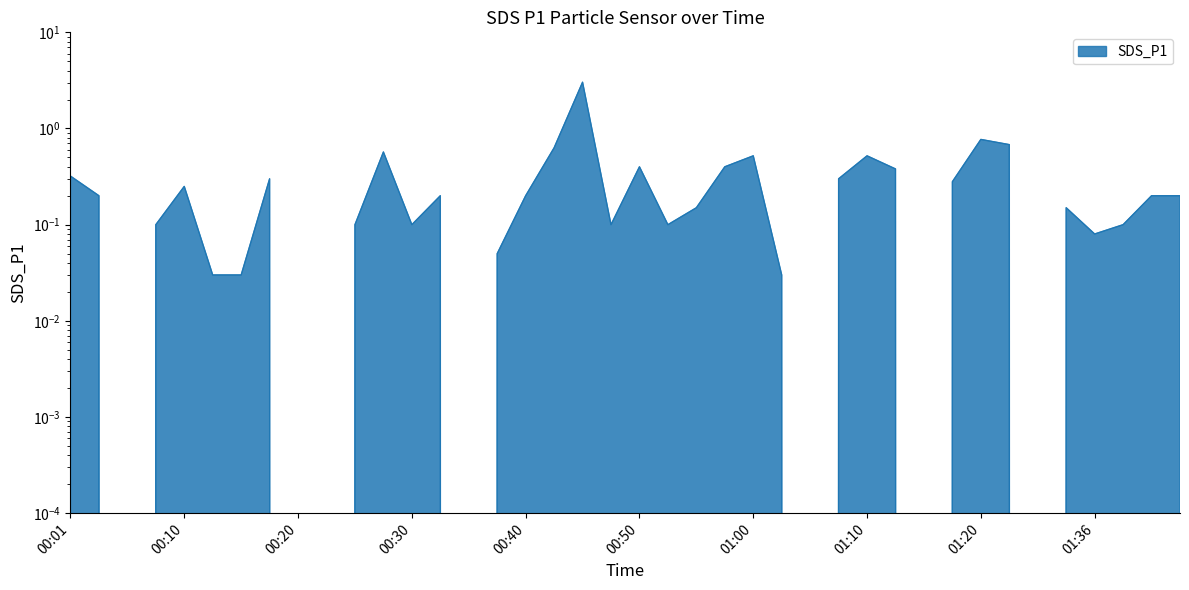

How many interior local peaks (higher than both neighbors) does the data have?

10